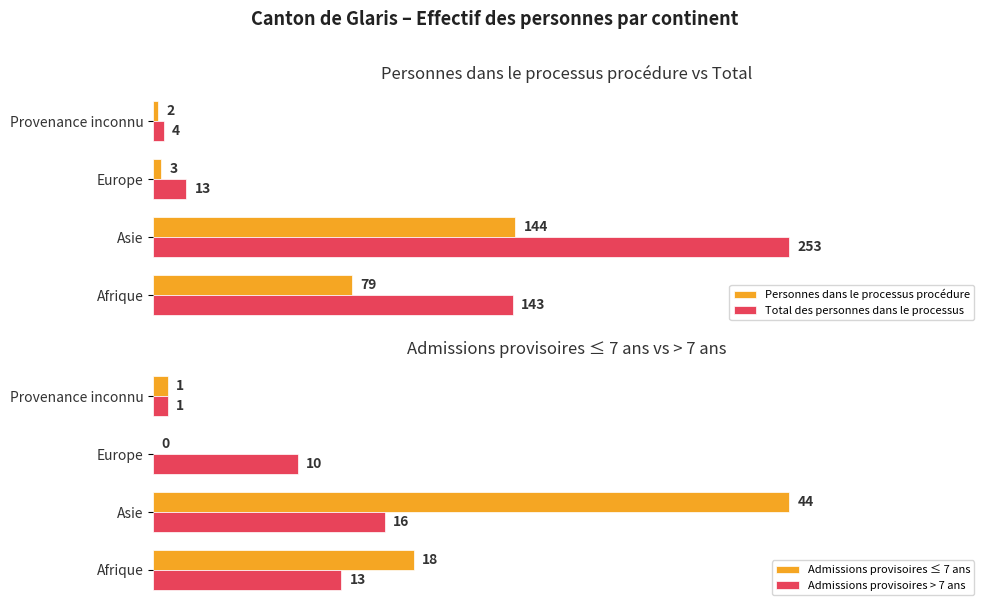

Are the bars grouped side by side (vs. stacked)?

Yes